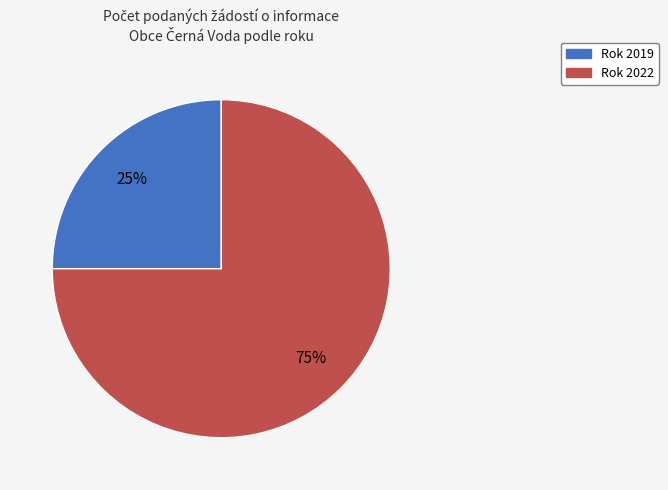

Does any single category account for the majority?

Yes